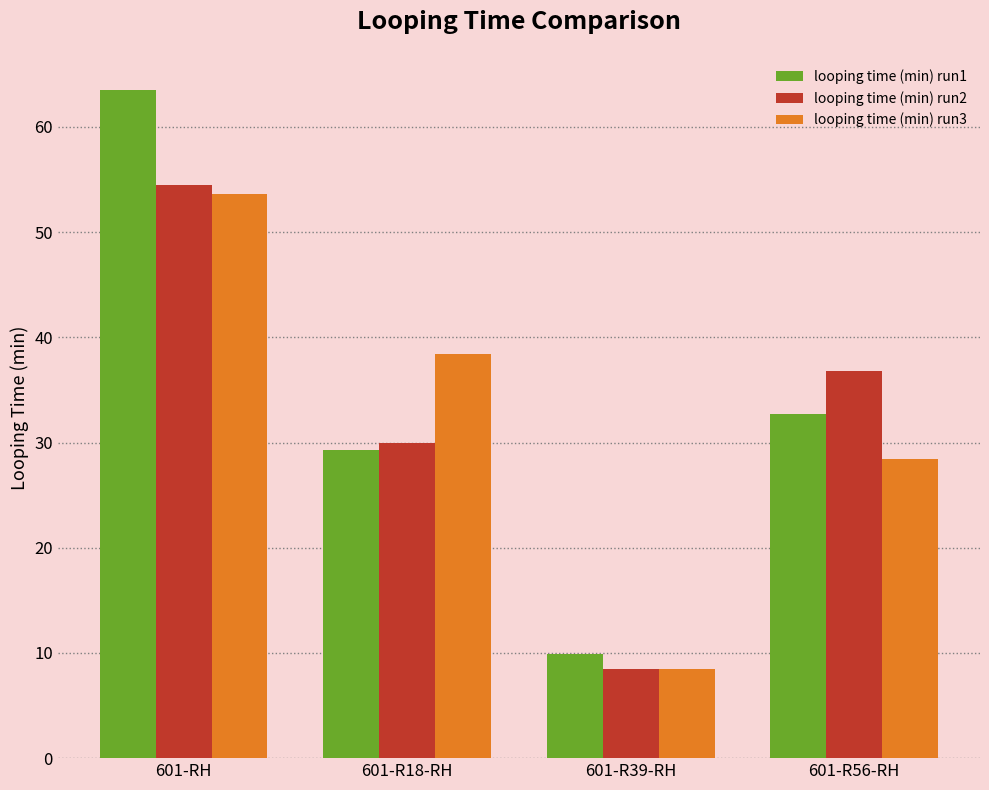

At which label is looping time (min) run3 closest to 31?

601-R56-RH